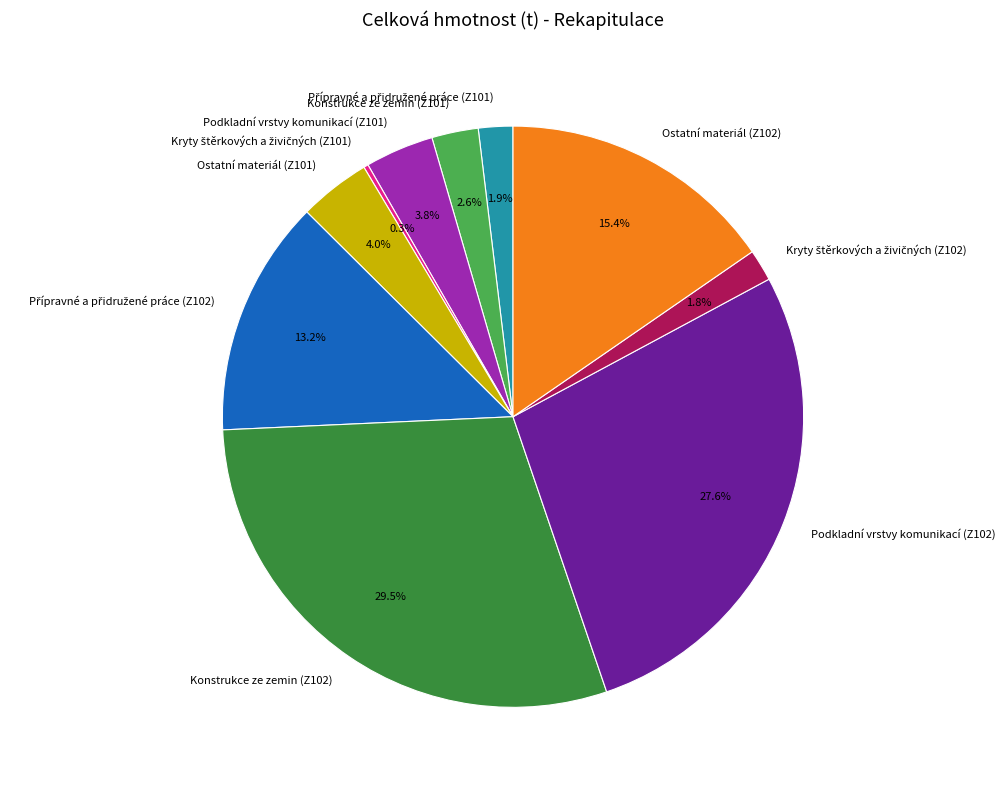

What is the ratio of the value at Podkladní vrstvy komunikací (Z101) to the value at Ostatní materiál (Z101)?

1.0